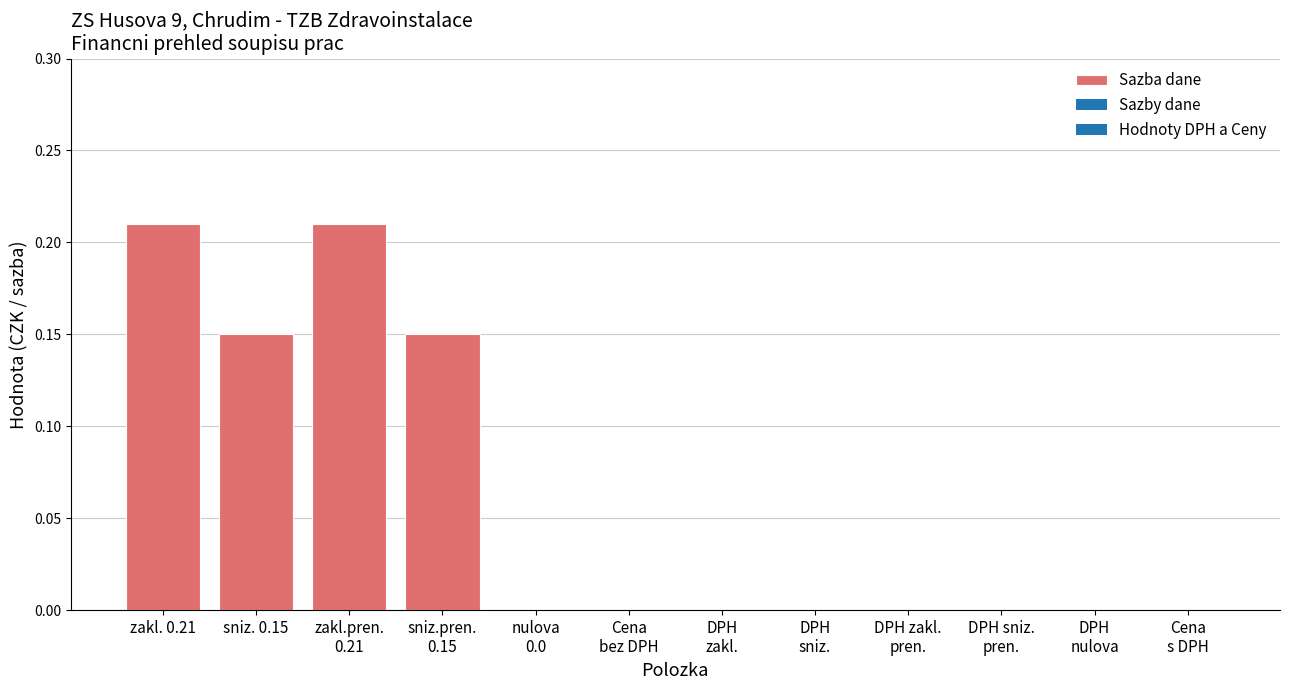

The chart shows a value of 0.3 at zakl. 0.21. True or false?

False